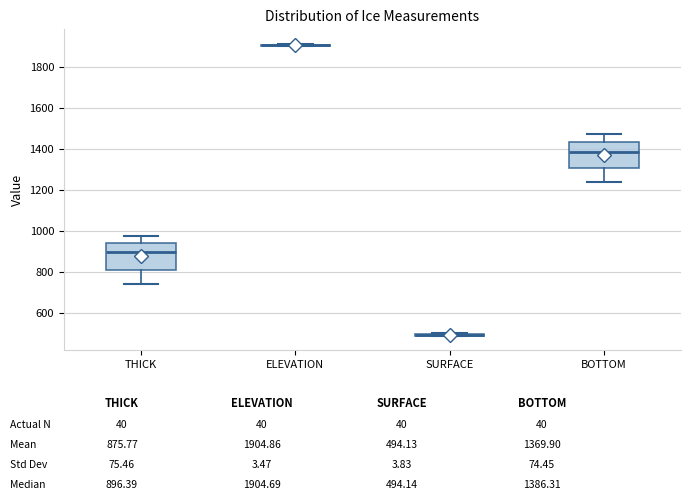

Reading left to right, read every box against the y-axis: the position of its median line, the range the box covers, and the ends of its whiskers. The values are not printed on the chart, so give them approximately, as read against the axis.

THICK: median 900, box 820 to 940, whiskers 740 to 980
ELEVATION: box collapsed to a line at 1900, whiskers 1900 to 1920
SURFACE: box collapsed to a line at 500, whiskers 480 to 500
BOTTOM: median 1380, box 1300 to 1440, whiskers 1240 to 1480